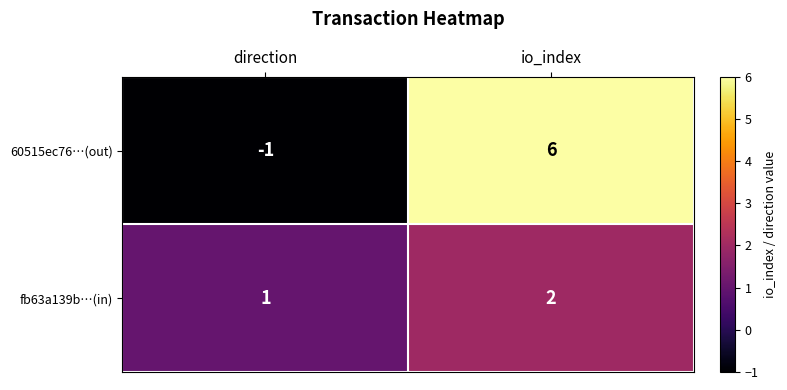

Reading left to right, extract all data points from this chart.

60515ec76…(out): -1	6
fb63a139b…(in): 1	2